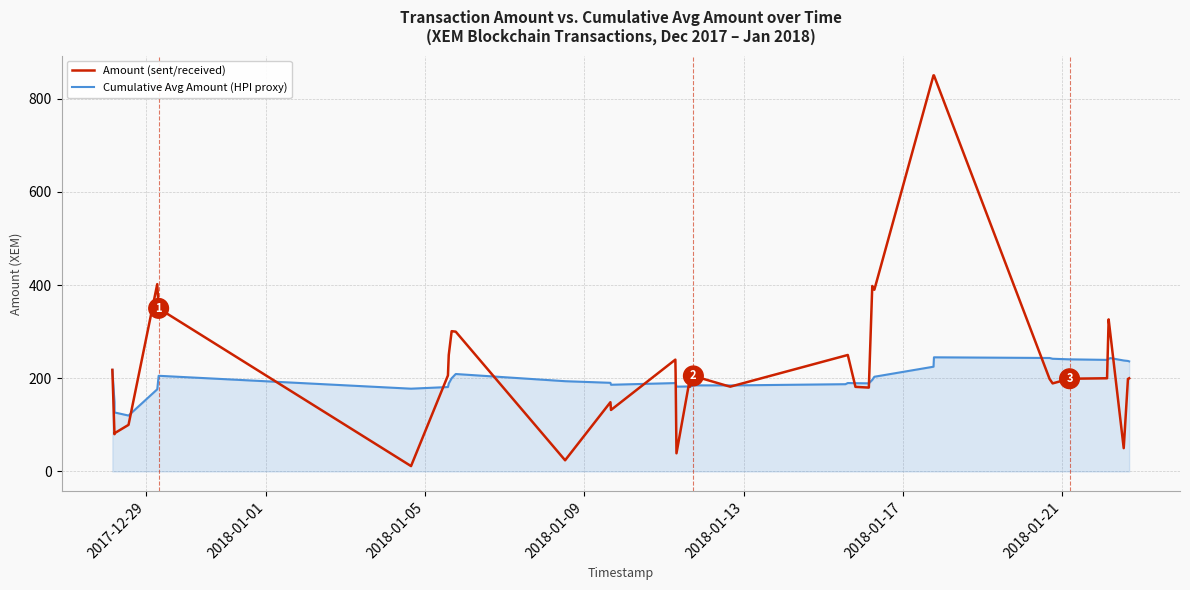

Which series has the largest range (max minus min)?

Amount (sent/received)